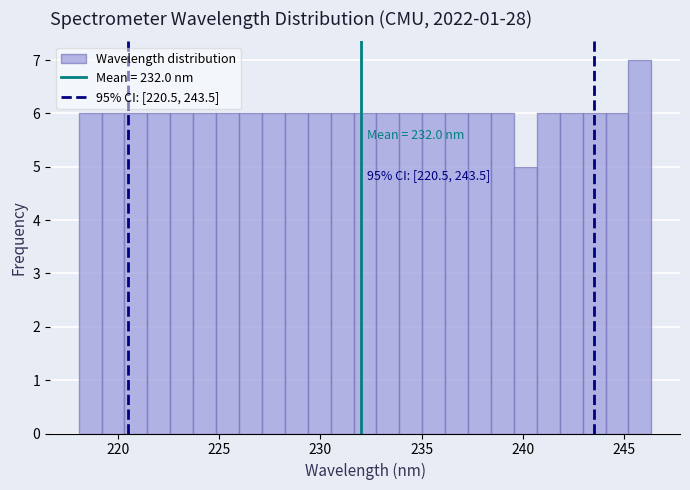

Read against the x-axis, roughly where is the centre of the tallest bar?

246.0